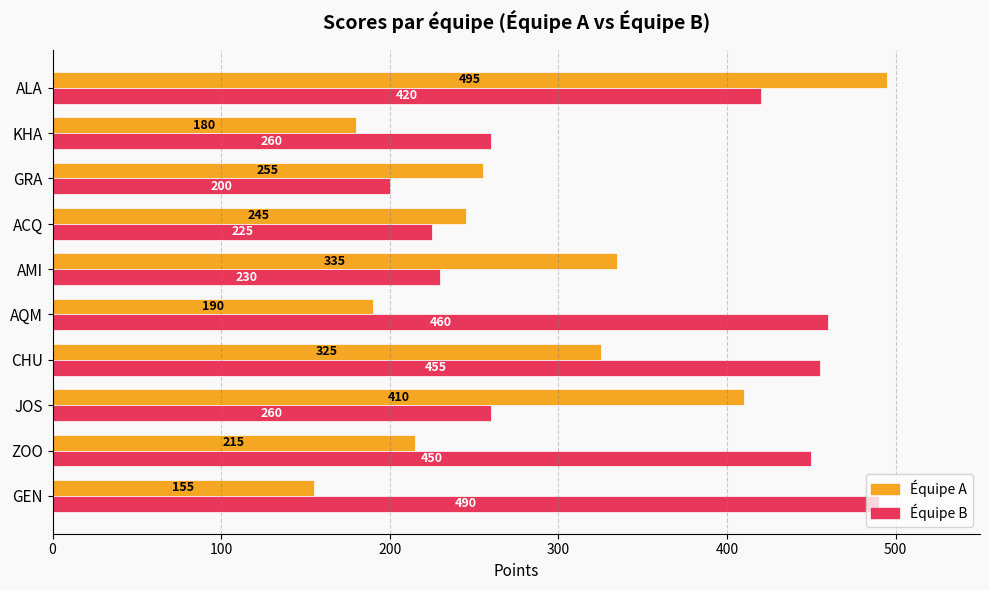

At which category is the sum across all series the highest?

ALA